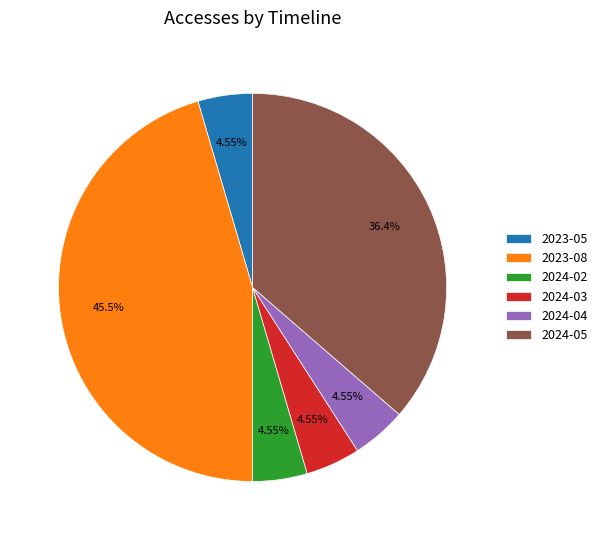

Is there any slice that represents more than half of the pie?

No